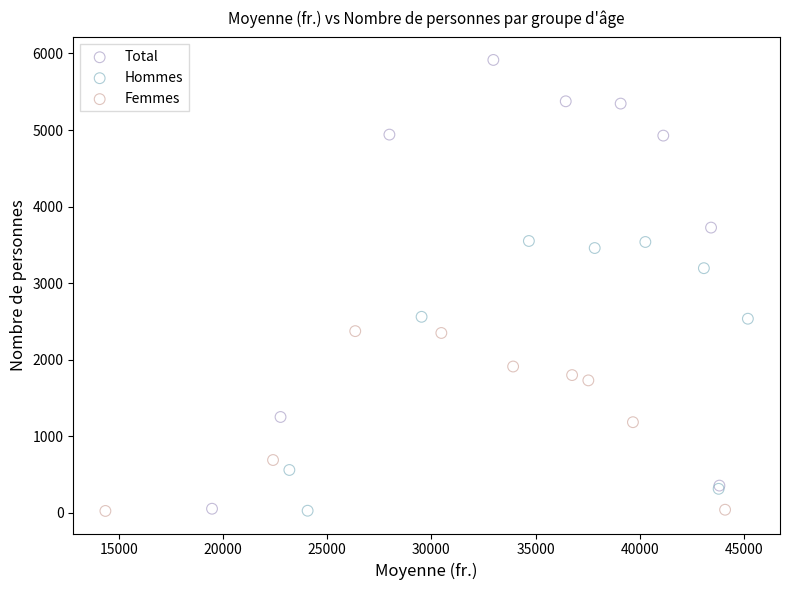

Which series reaches the maximum Y coordinate?

Total